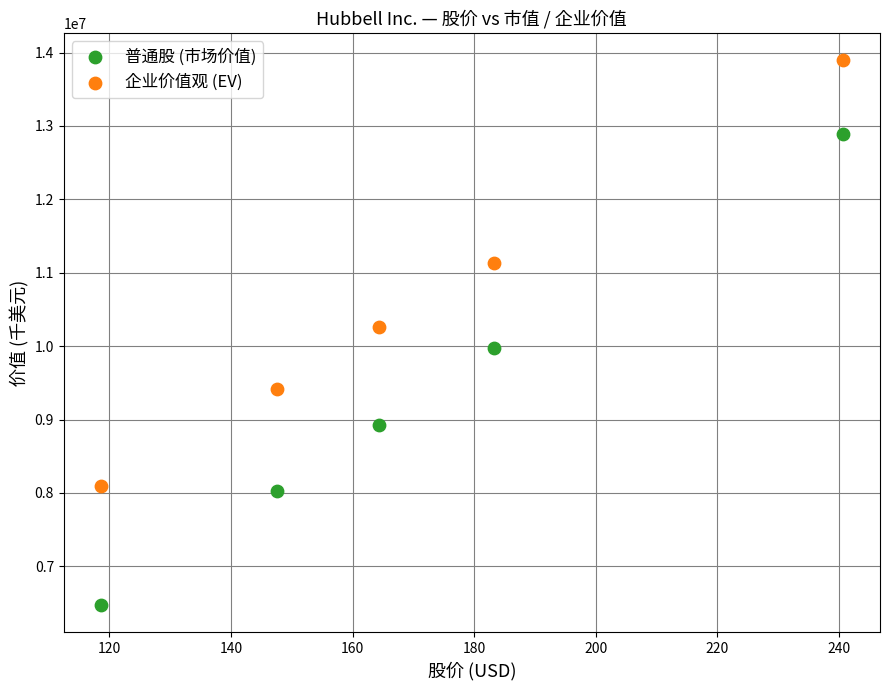

In the 企业价值观 (EV) series, what Y value is closest to 10992240?

11134226